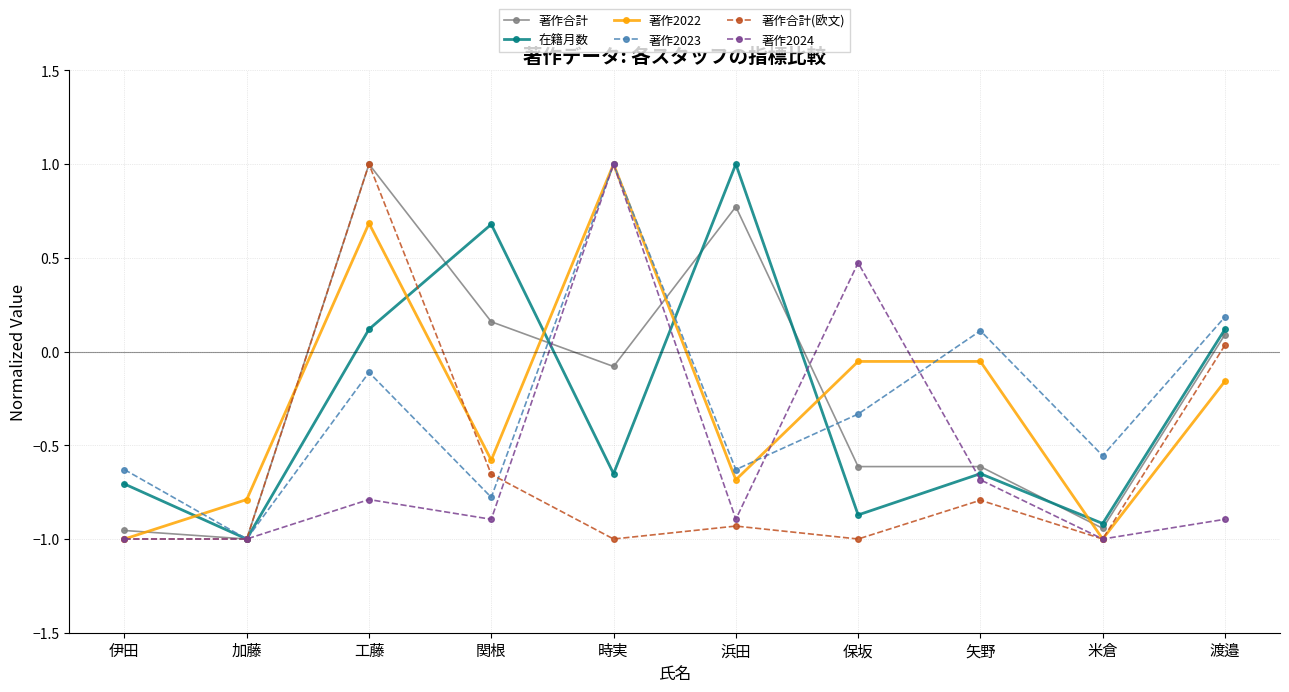

At which label does 著作合計 first exceed 0?

工藤